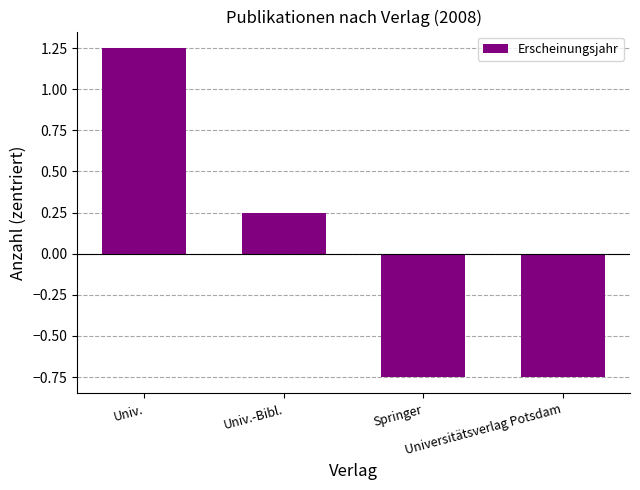

What is the difference between the maximum and second lowest values?

2.0